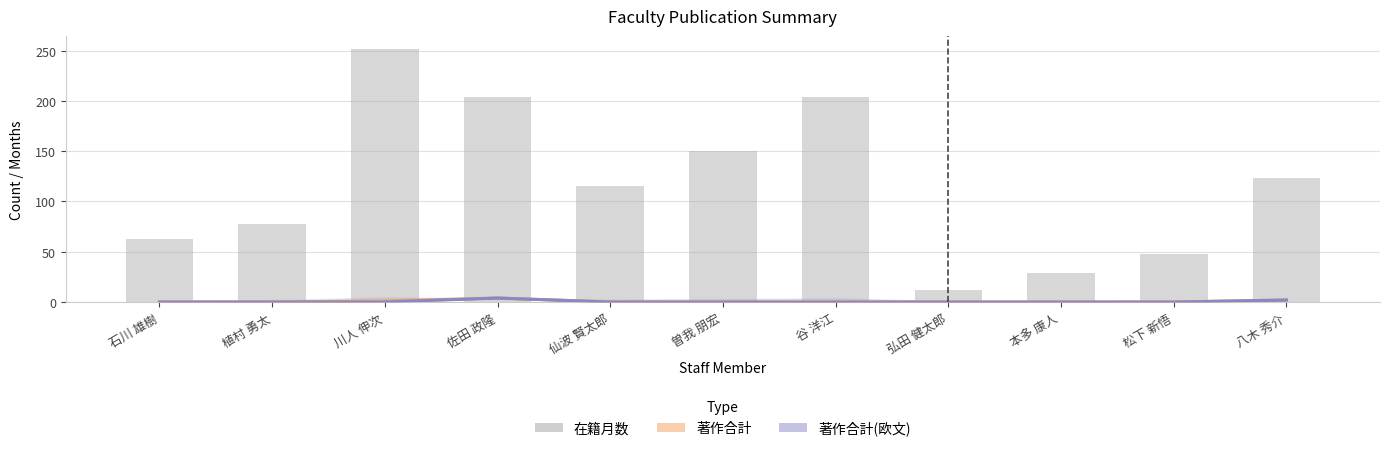

Are the bars horizontal?

No